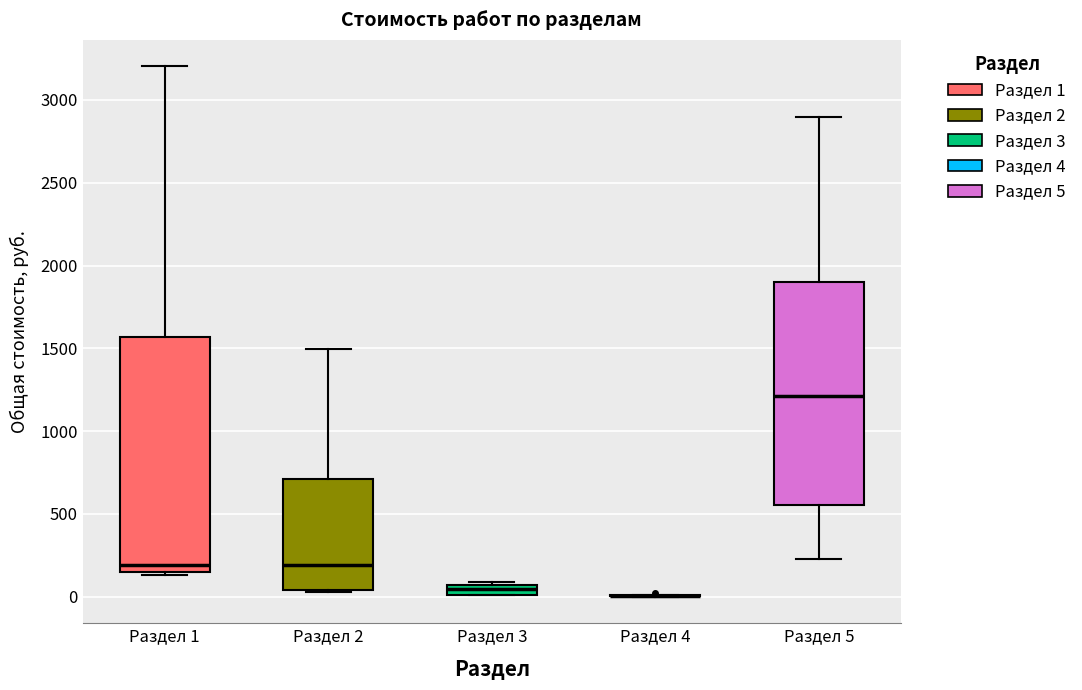

Where does the median line of the box for Раздел 5 sit on the y-axis? The values are not printed on the chart, so give them approximately, as read against the axis.

1200